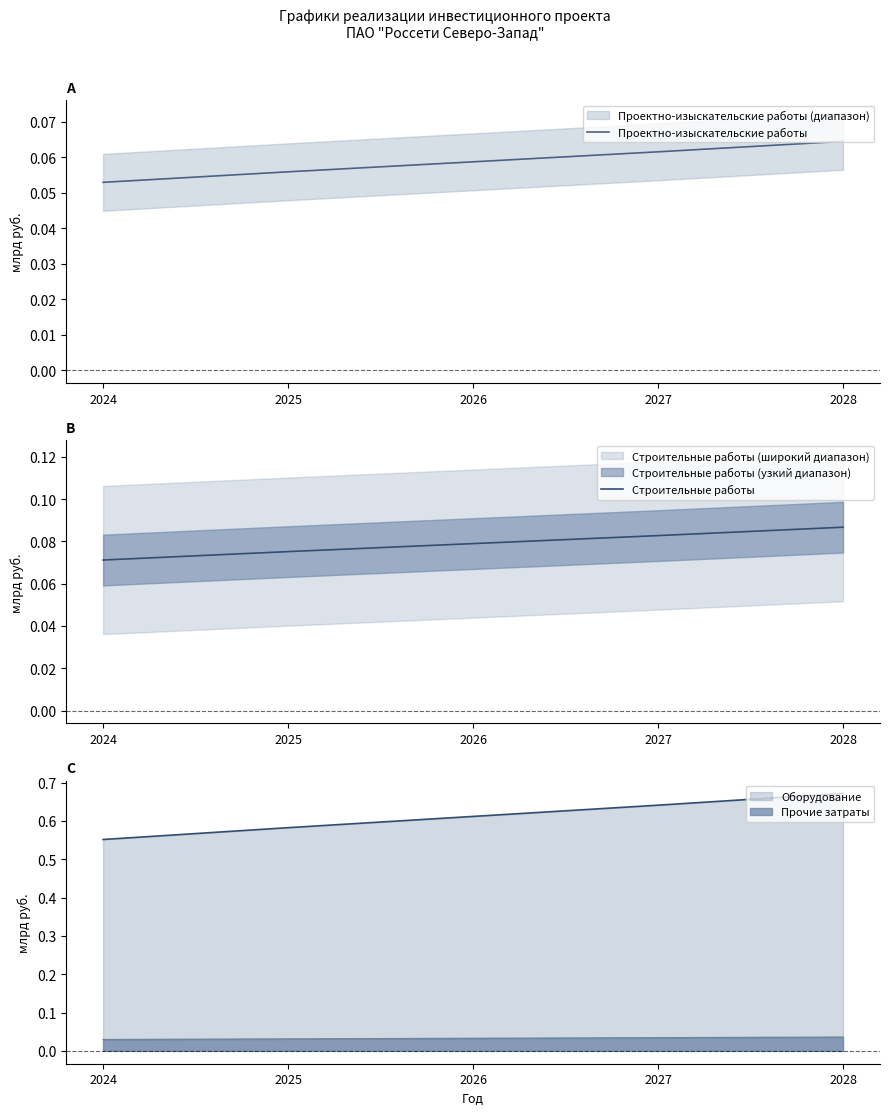

What is the maximum value for Проектно-изыскательские работы?

0.1